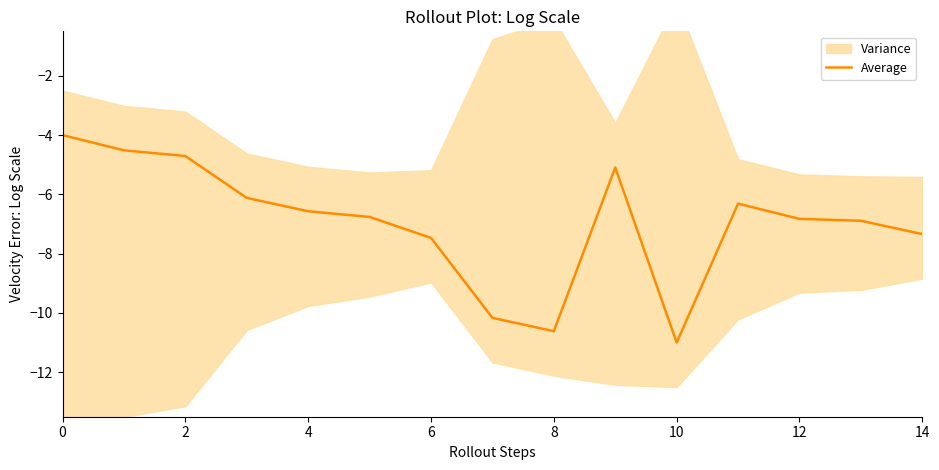

What is the label of the 10th point from the left?

9